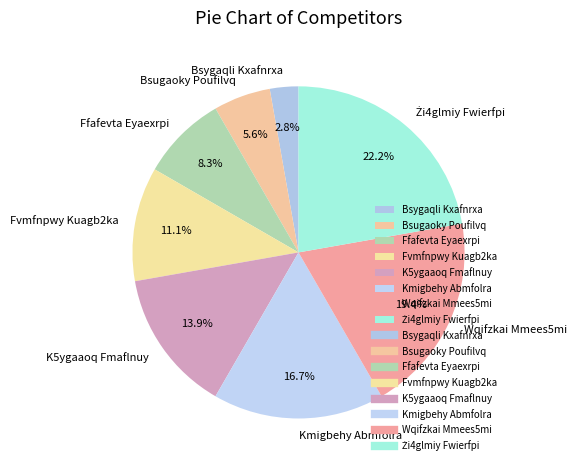

What percentage is the Ffafevta Eyaexrpi slice, to the nearest percent?

8%